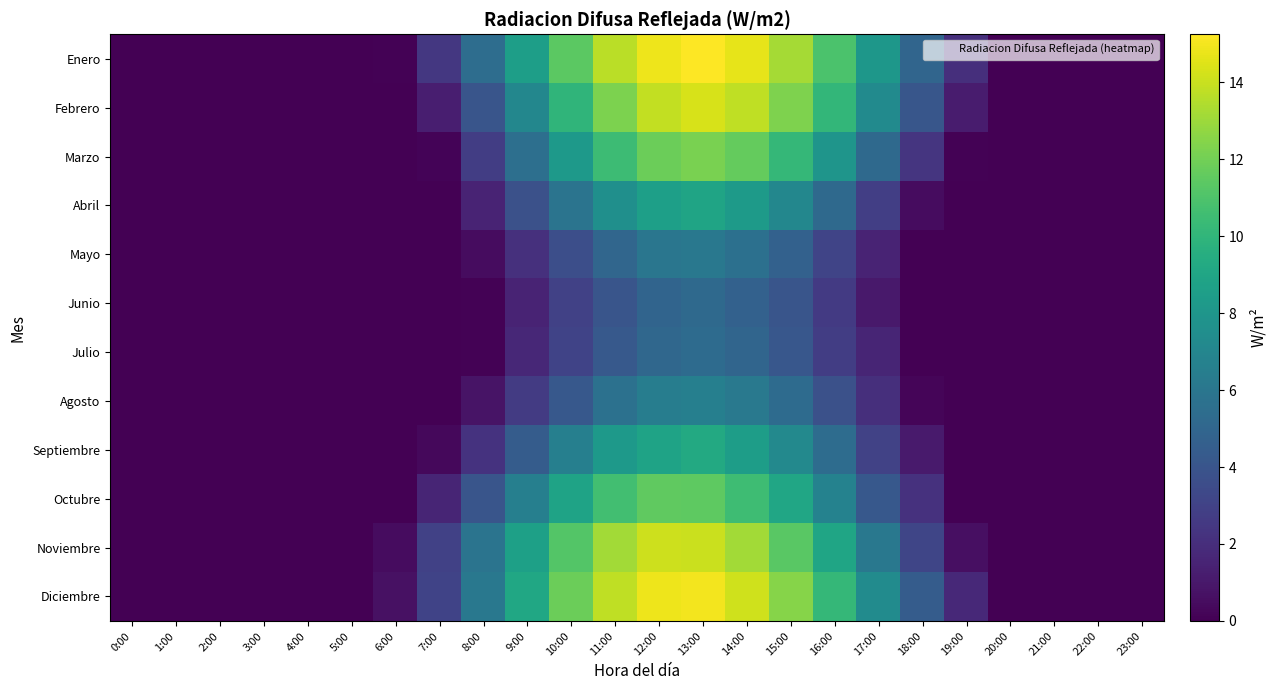

Rank the series by their maximum value, from highest to lowest.

Enero, Diciembre, Febrero, Noviembre, Marzo, Octubre, Septiembre, Abril, Agosto, Mayo, Julio, Junio